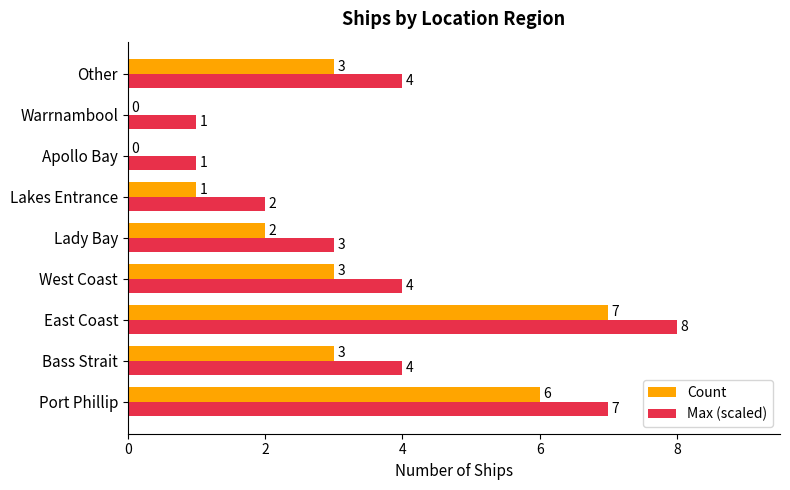

What is the approximate value of Count at Bass Strait?

3